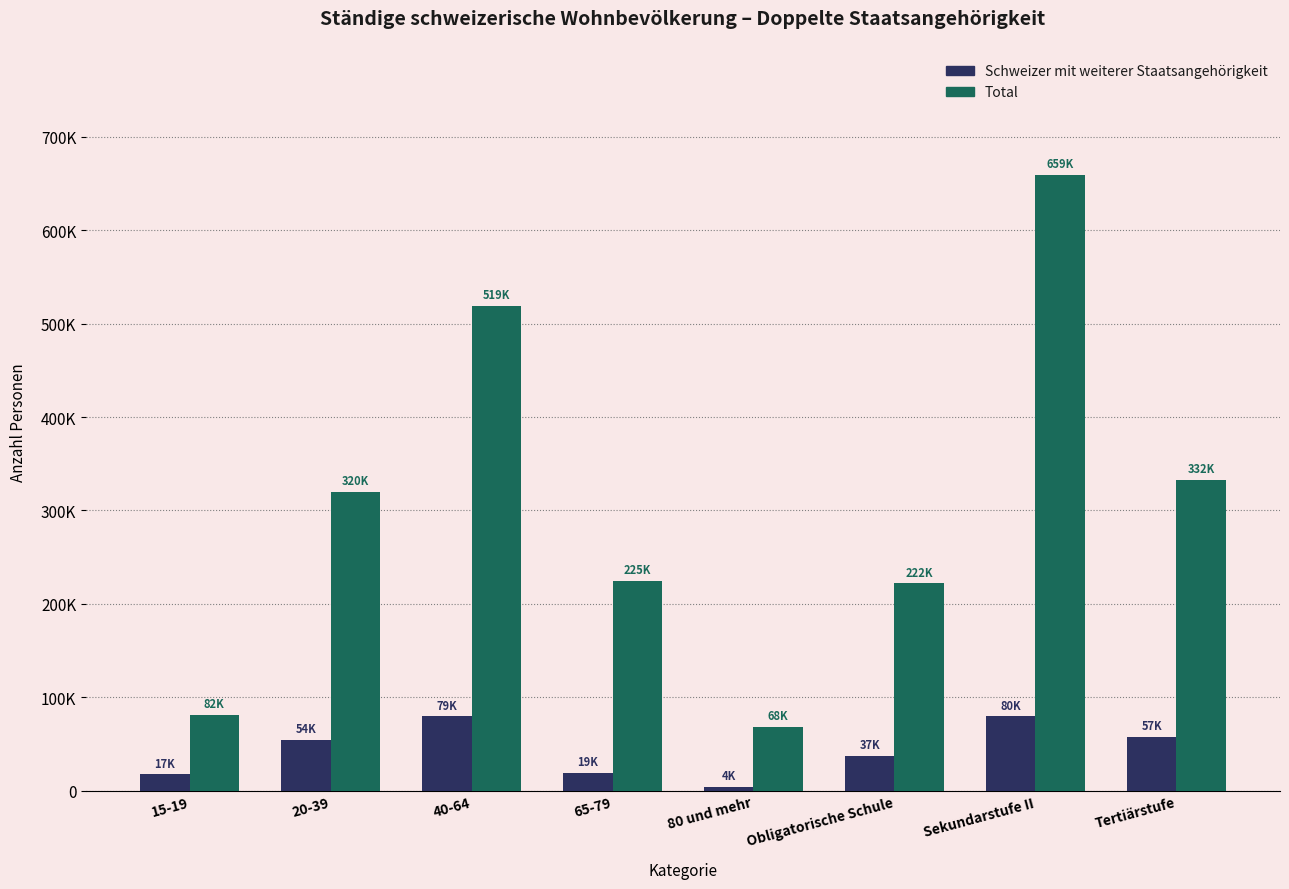

Reading left to right, list all the values displayed in this chart.

Schweizer mit weiterer Staatsangehörigkeit: 17391.0	54448.2	79445.6	19001.4	3861.8	37274.8	79569.9	57303.2
Total: 81519.3	319760.5	519052.8	224928.3	68272.1	221831.1	659207.6	332494.2